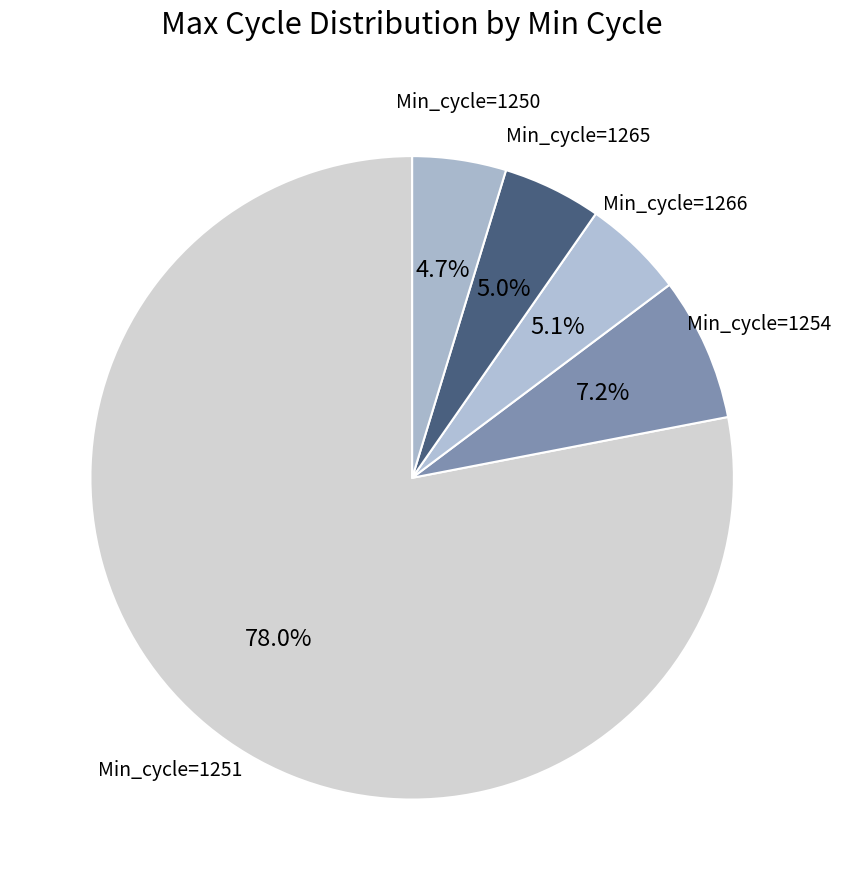

Is Min_cycle=1250 the majority of the pie?

No